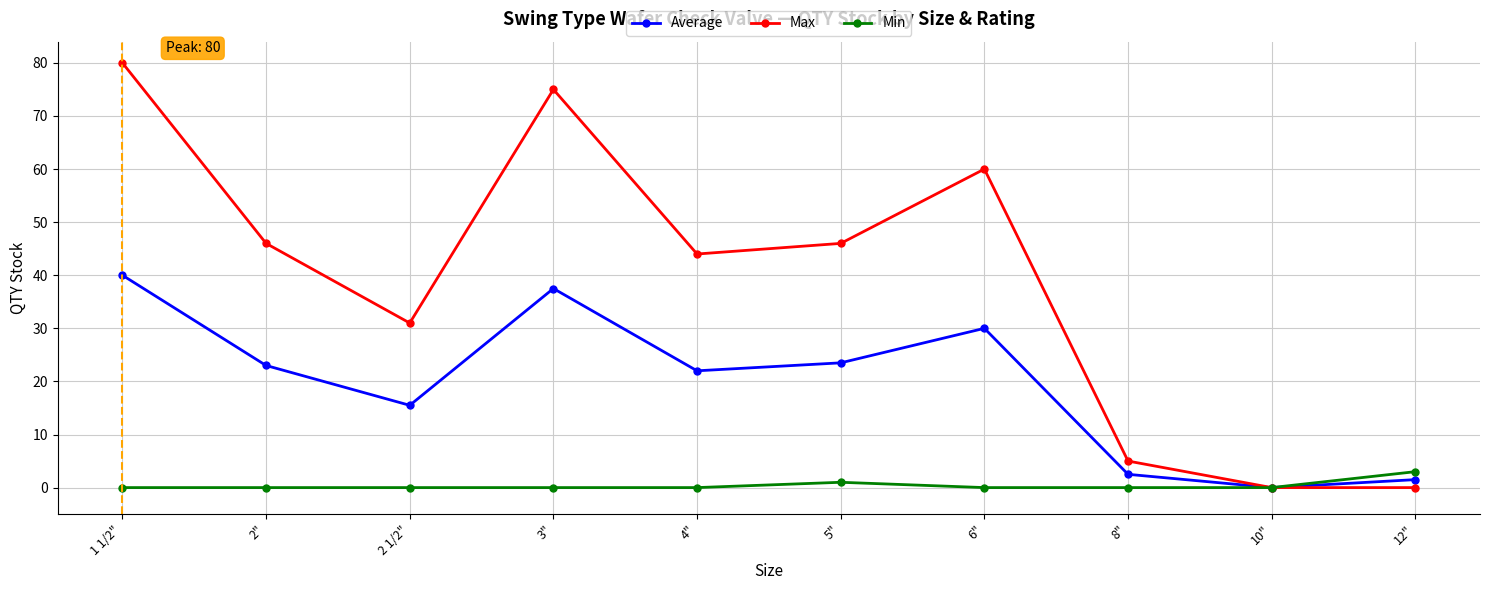

Rank the series by their maximum value, from highest to lowest.

Max, Average, Min